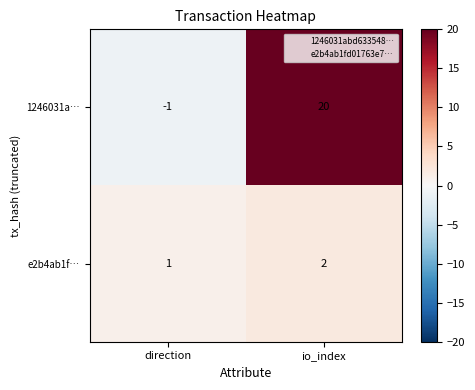

How many values in the 1246031a… series are below 20?

1